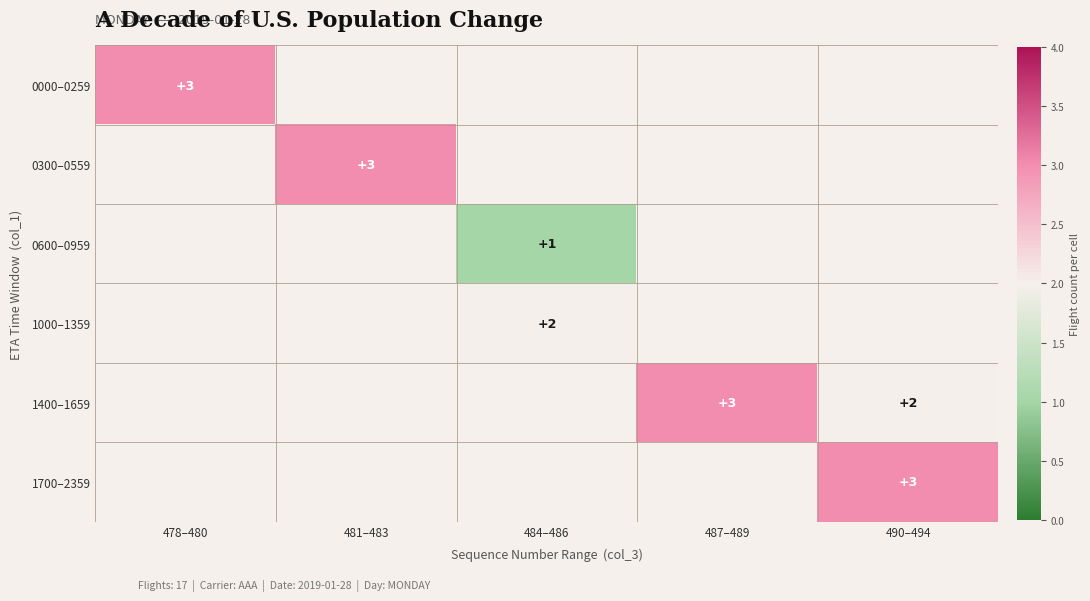

True or false: 0300–0559 has a value of 1 at 481–483.

False